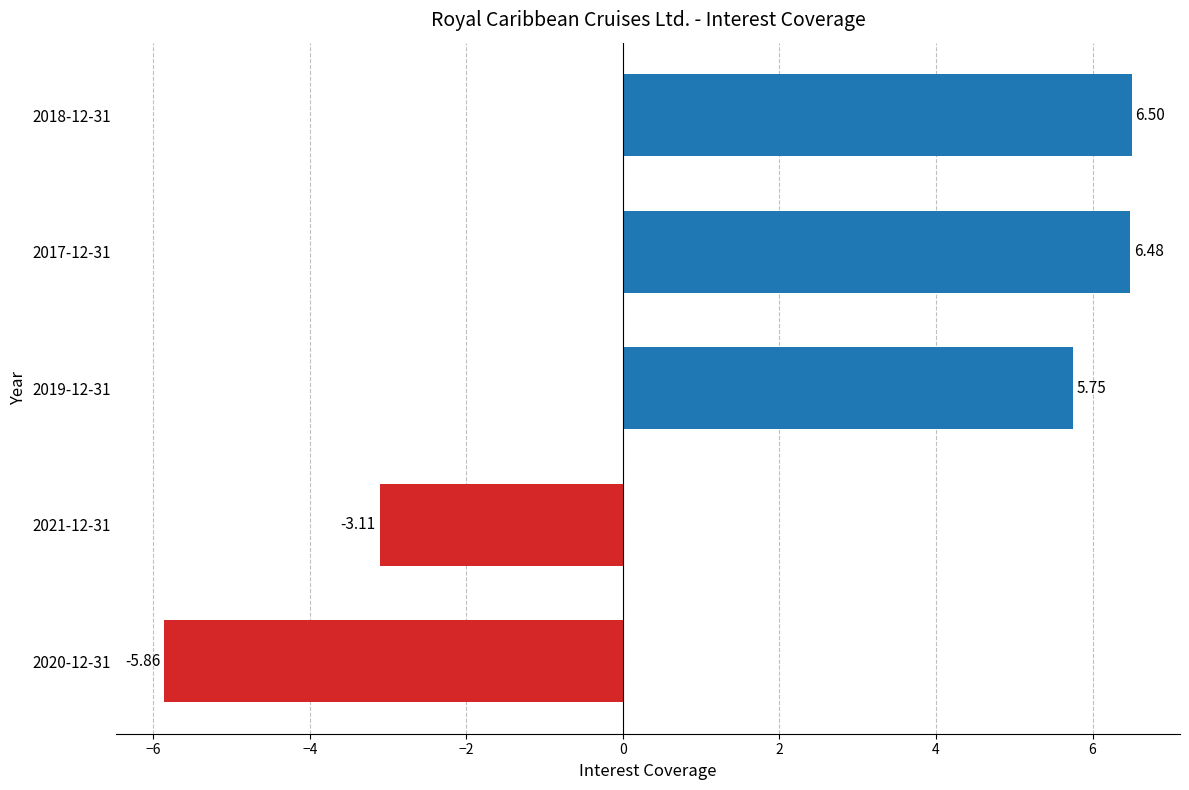

List the labels in order of value, largest first.

2018-12-31, 2017-12-31, 2019-12-31, 2021-12-31, 2020-12-31